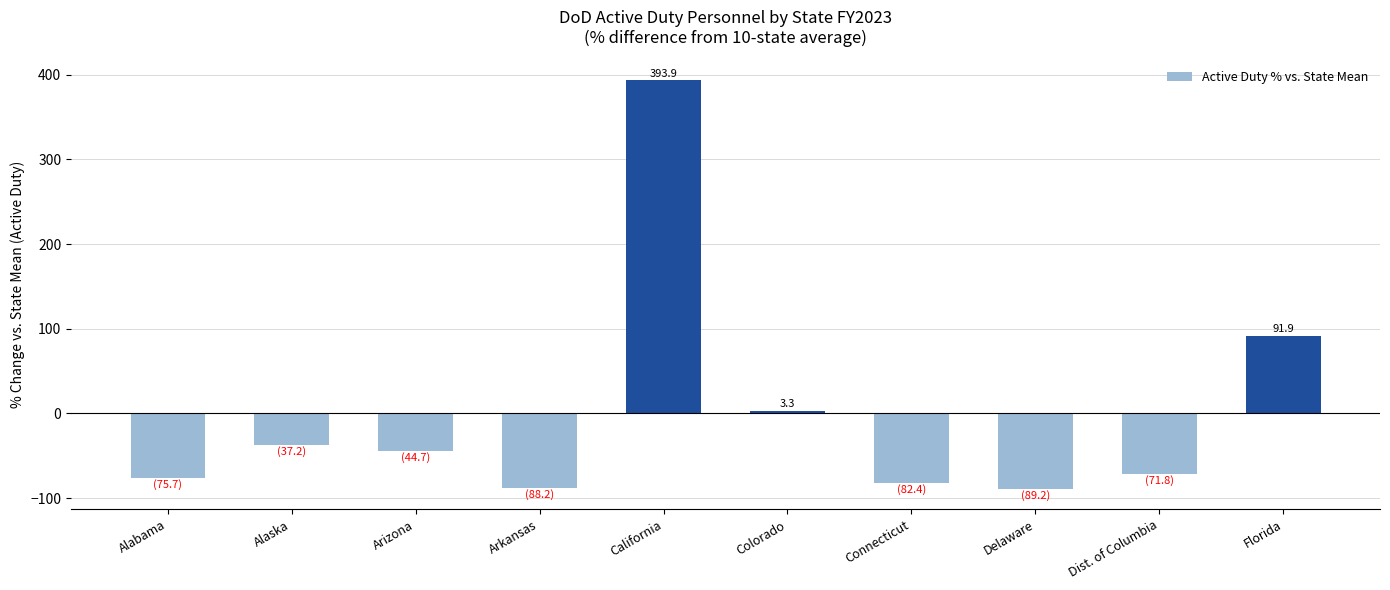

How many negative values are there?

7